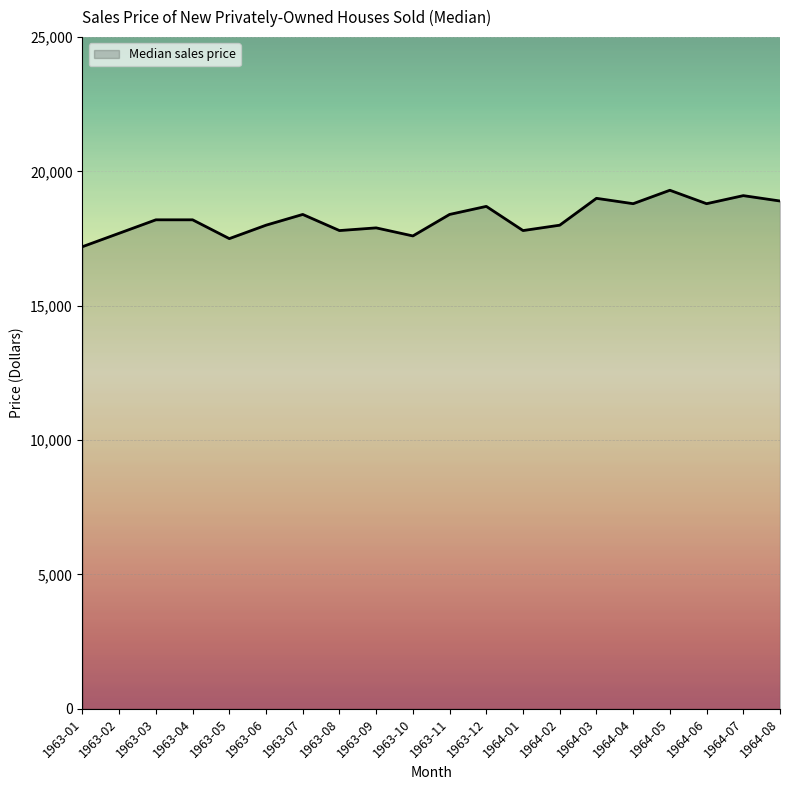

What value does the data have at 1963-02, to the nearest 50?

17700